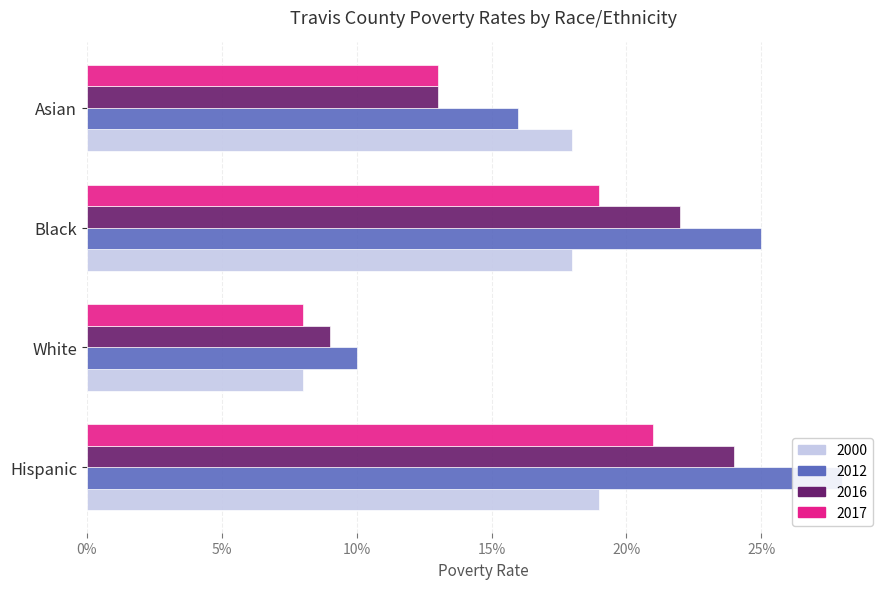

At how many categories does at least one series exceed 0?

4